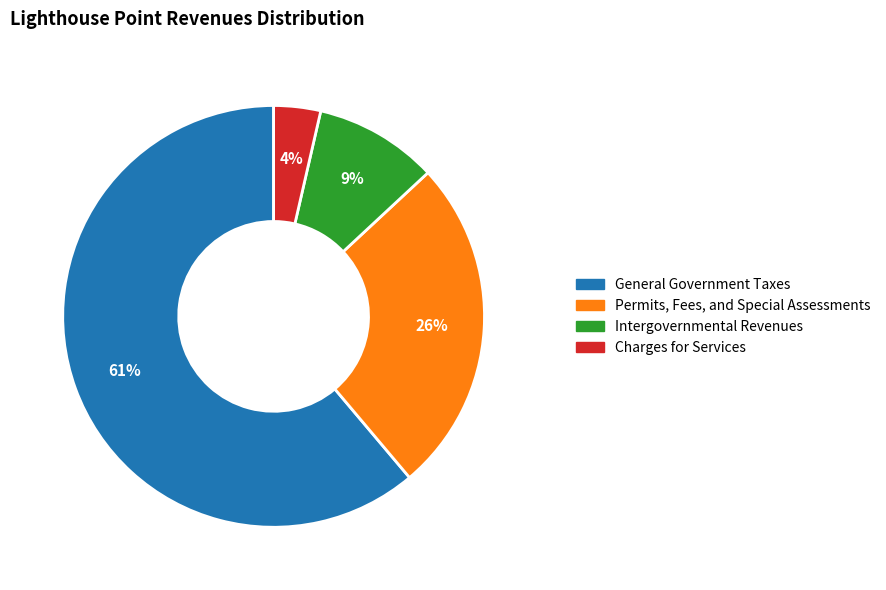

How many slices are in this pie chart?

4